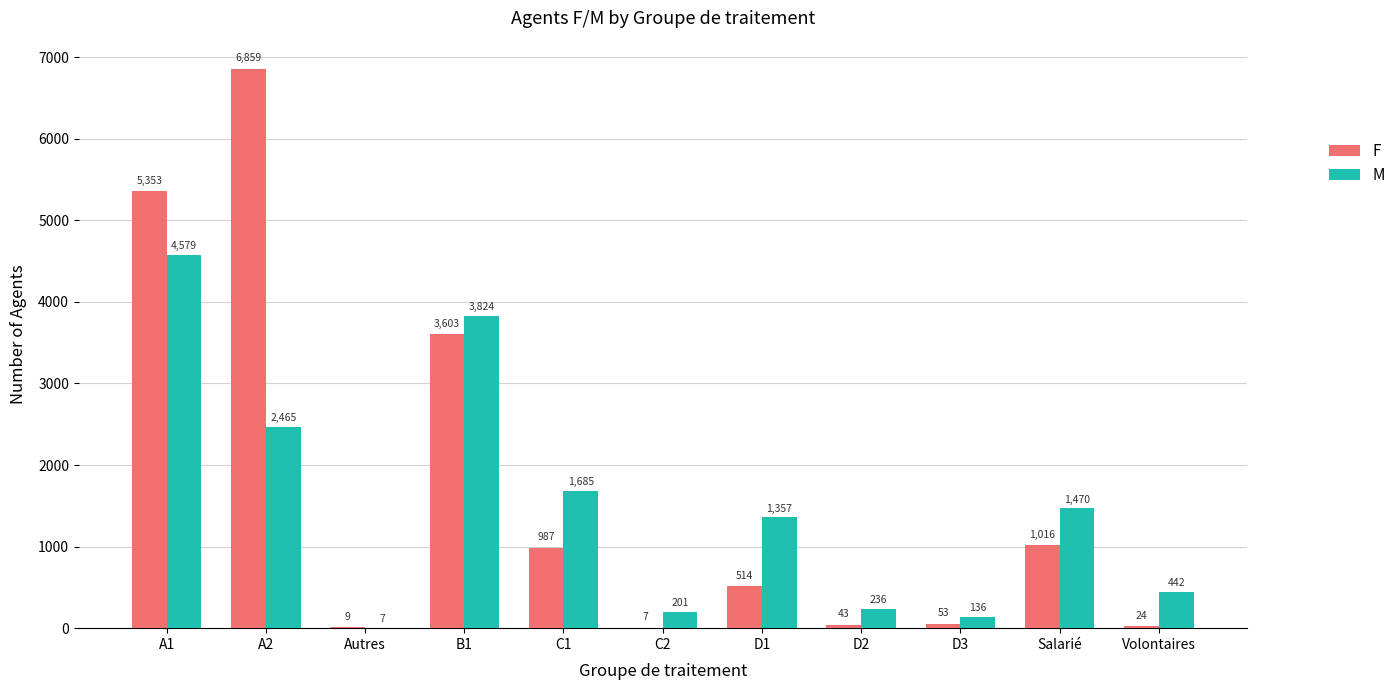

Is it true that M equals 4579 at A1?

True